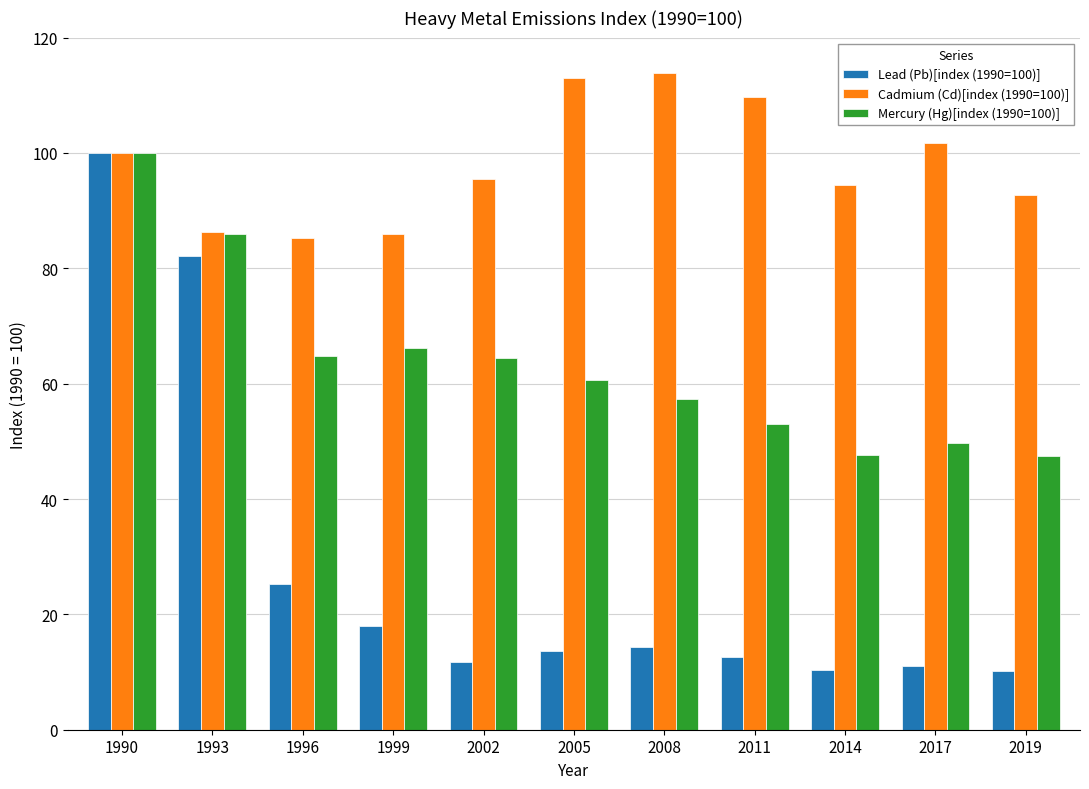

What is the average value of the Cadmium (Cd)[index (1990=100)] series?

98.1